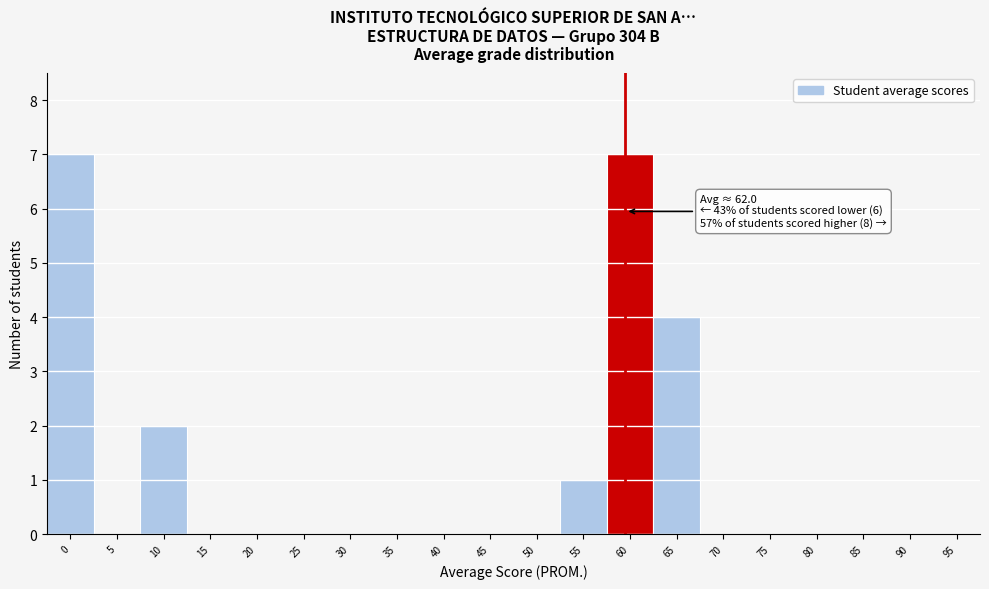

What is the ratio of the value at 60 to the value at 10?

3.5